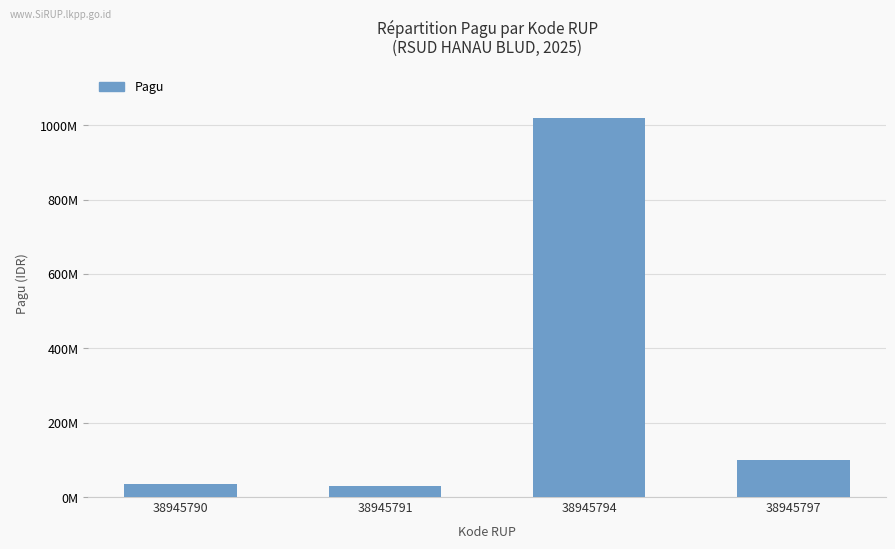

Are the bars horizontal?

No